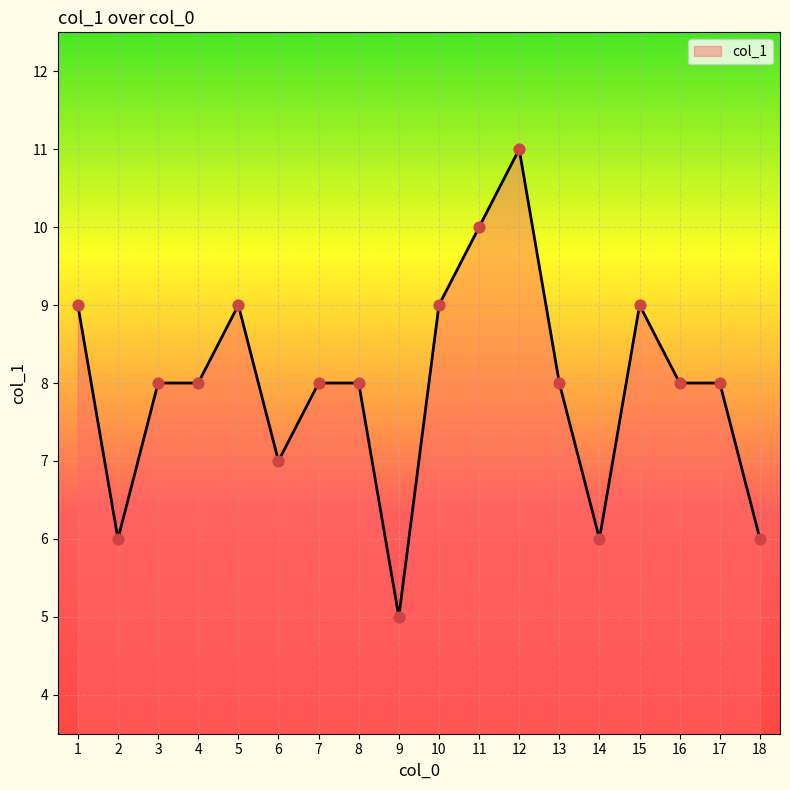

What is the ratio of the value at 12 to the value at 10?

1.2